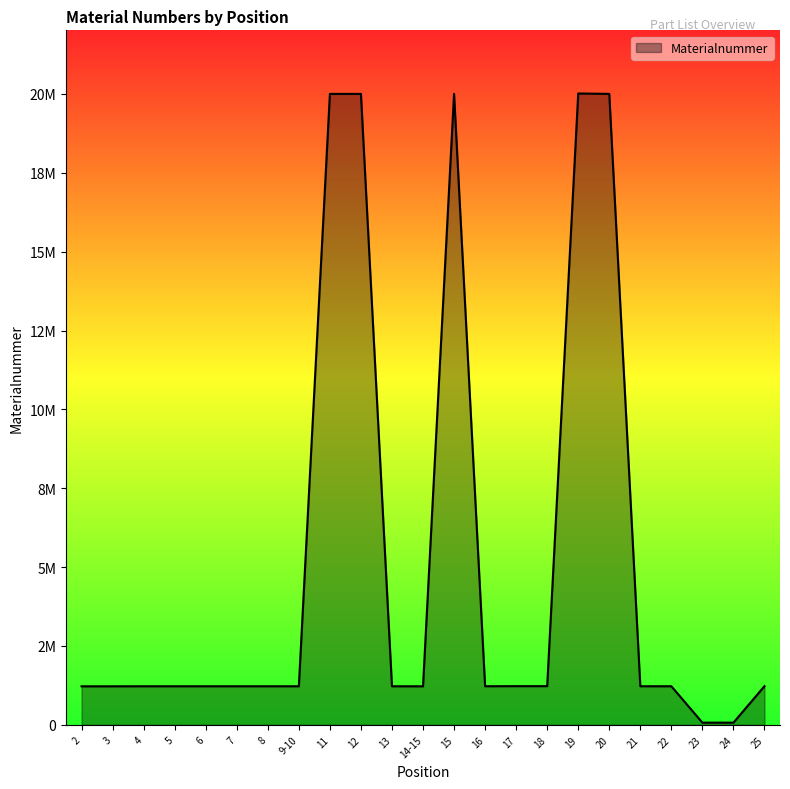

Is this an area chart (filled region under the line)?

Yes